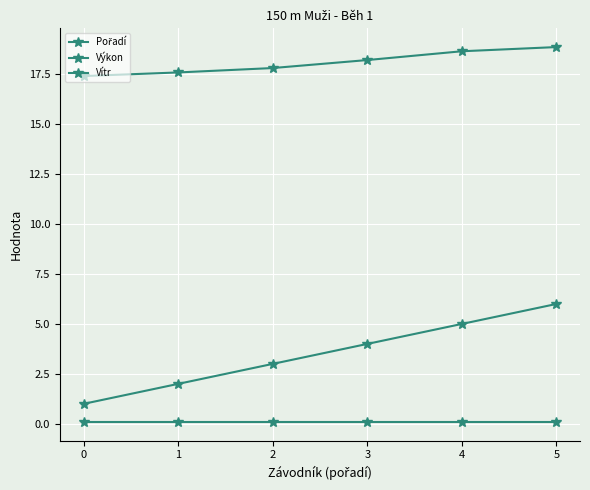

Does the chart have visible grid lines?

Yes